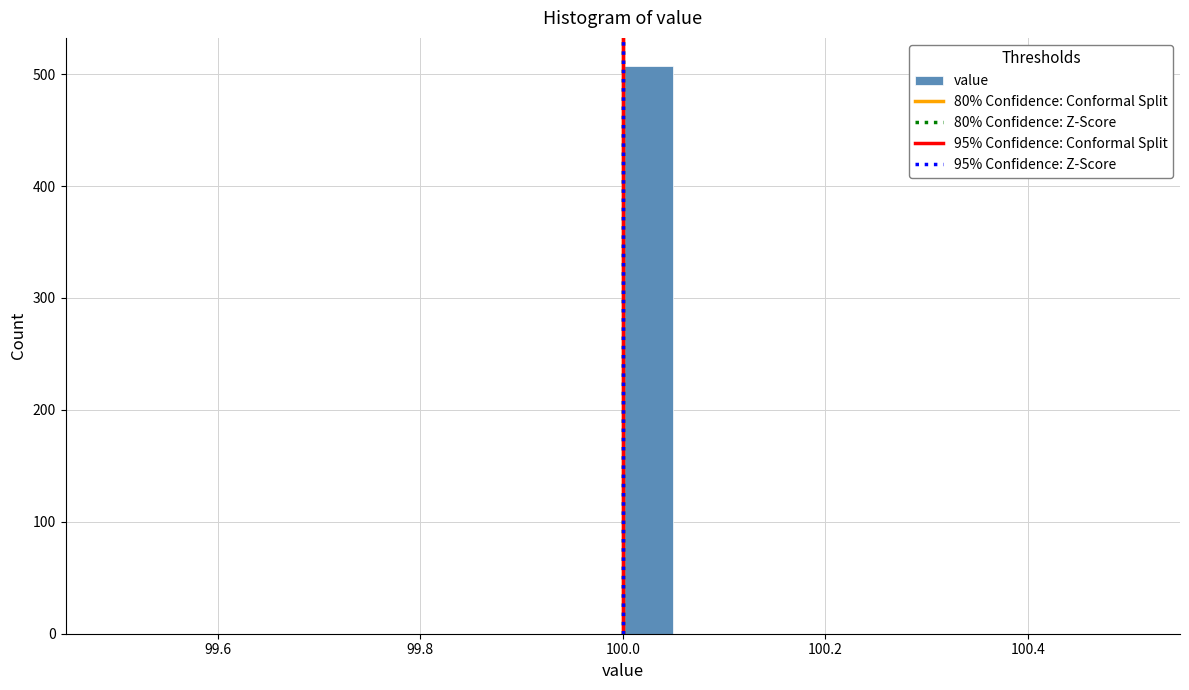

Around what value on the x-axis is the tallest bar? Give the approximate position of its centre, as read against the axis.

100.02